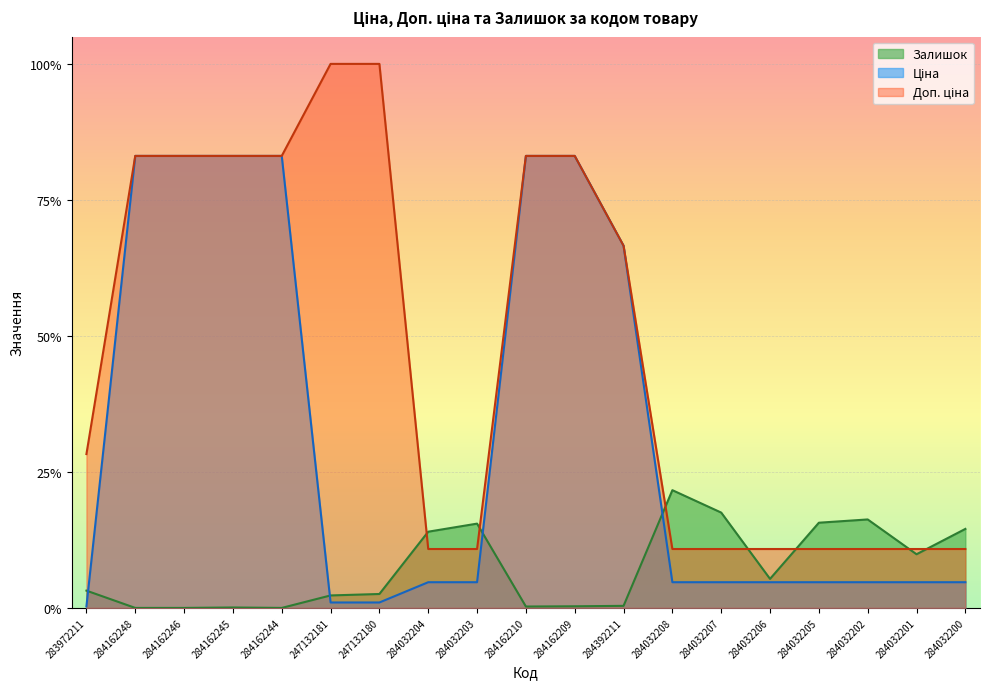

What is the difference between the highest and lowest values at 284032207?

0.1